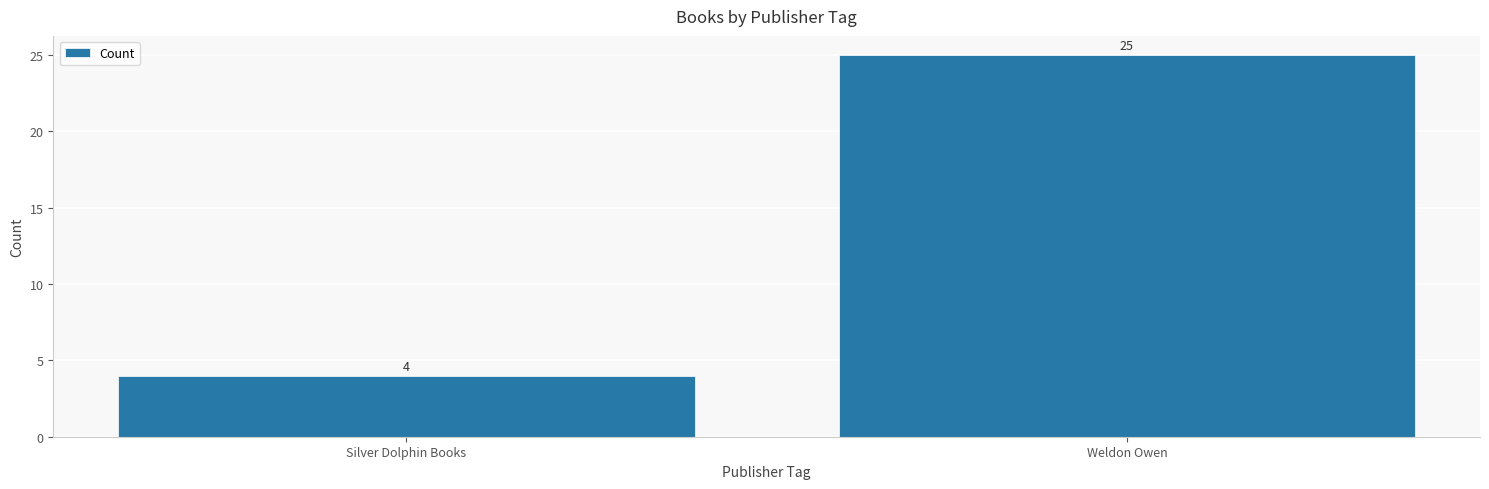

What position from the left is Silver Dolphin Books?

1